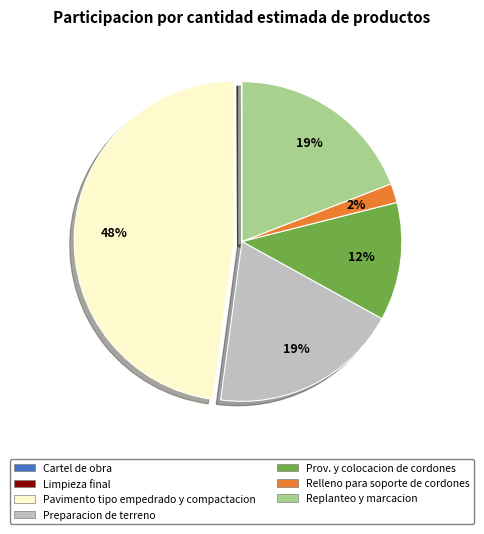

To the nearest percent, what percentage of the pie is Relleno para soporte de cordones?

2%